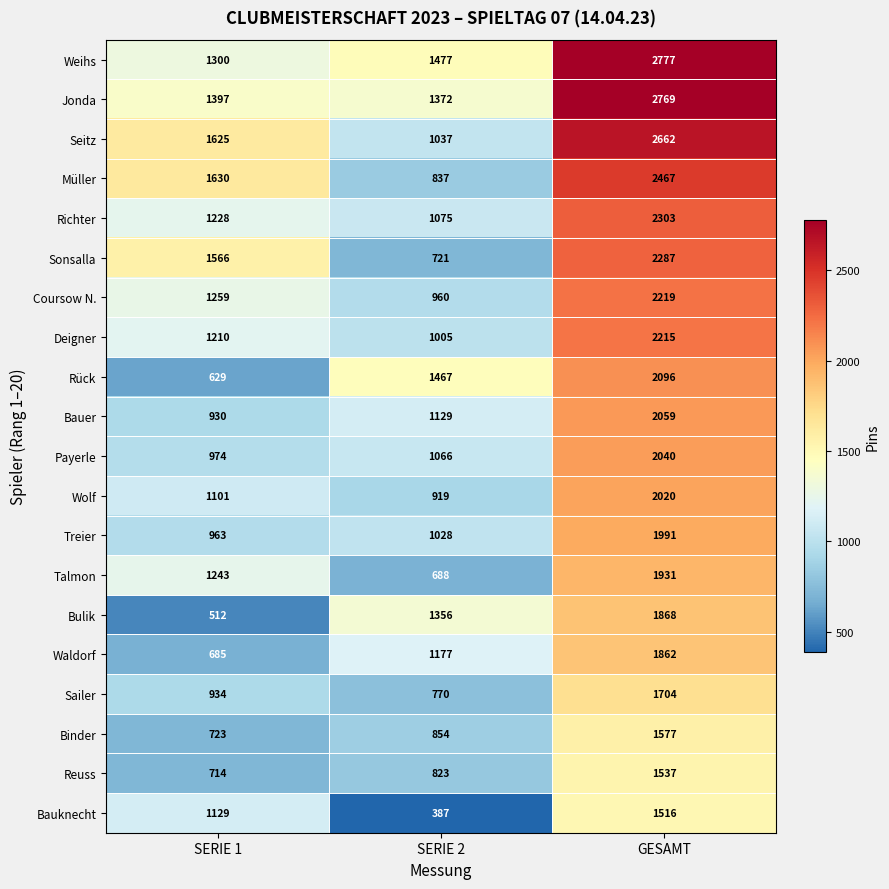

What is the sum of the Bauknecht values at SERIE 2 and GESAMT?

1903